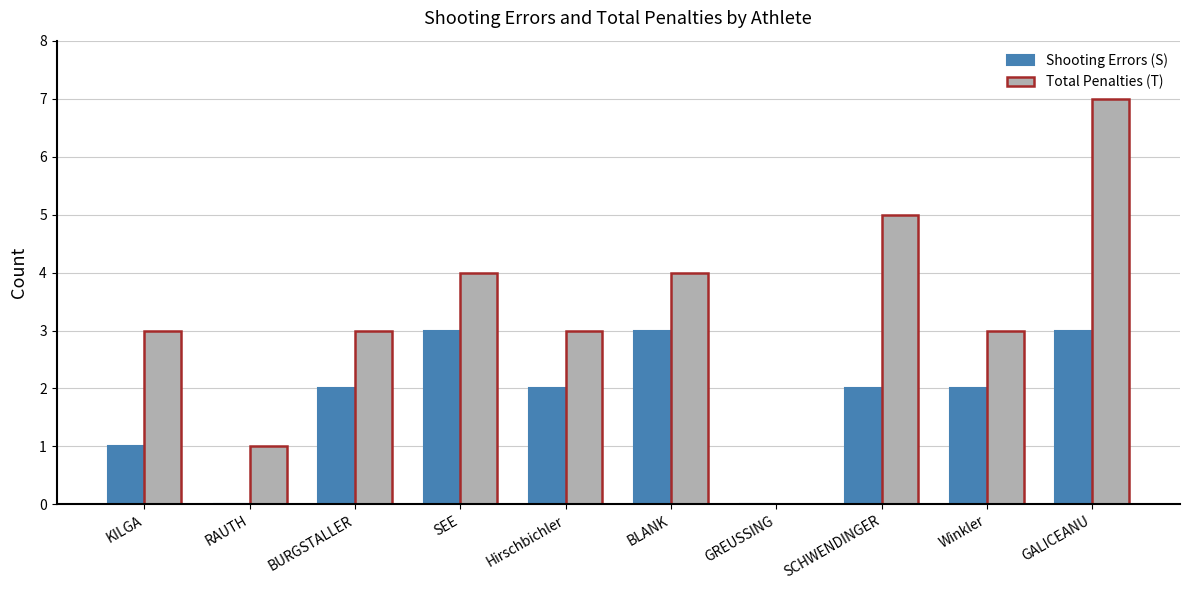

Between Hirschbichler and GALICEANU, which series saw the biggest shift?

Total Penalties (T)